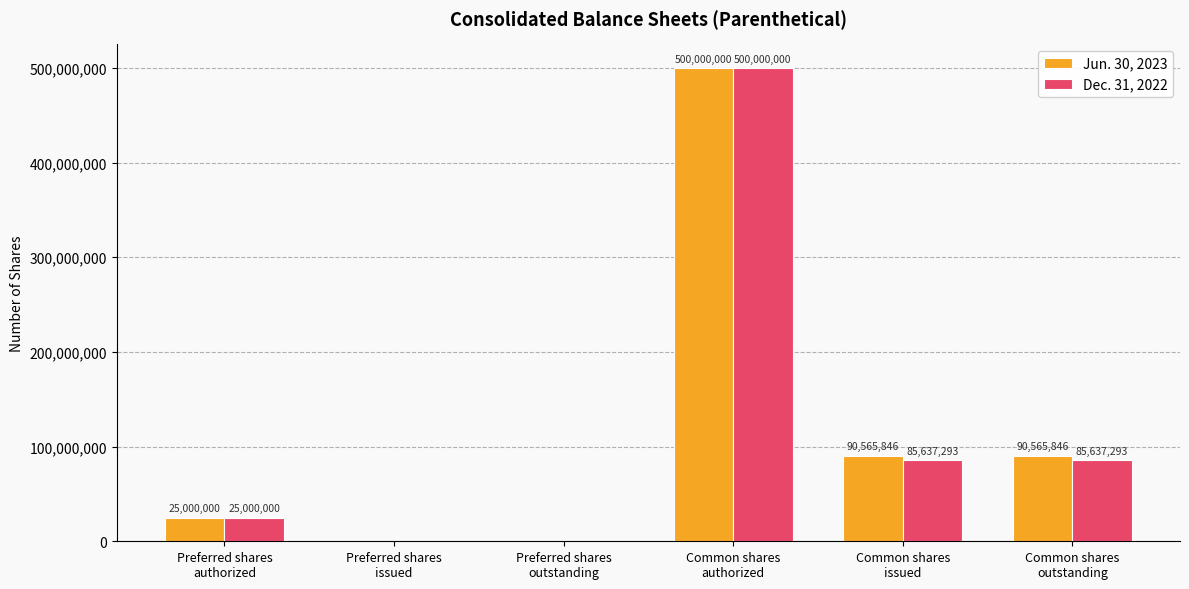

Is it true that Dec. 31, 2022 equals 0 at Preferred shares
outstanding?

True